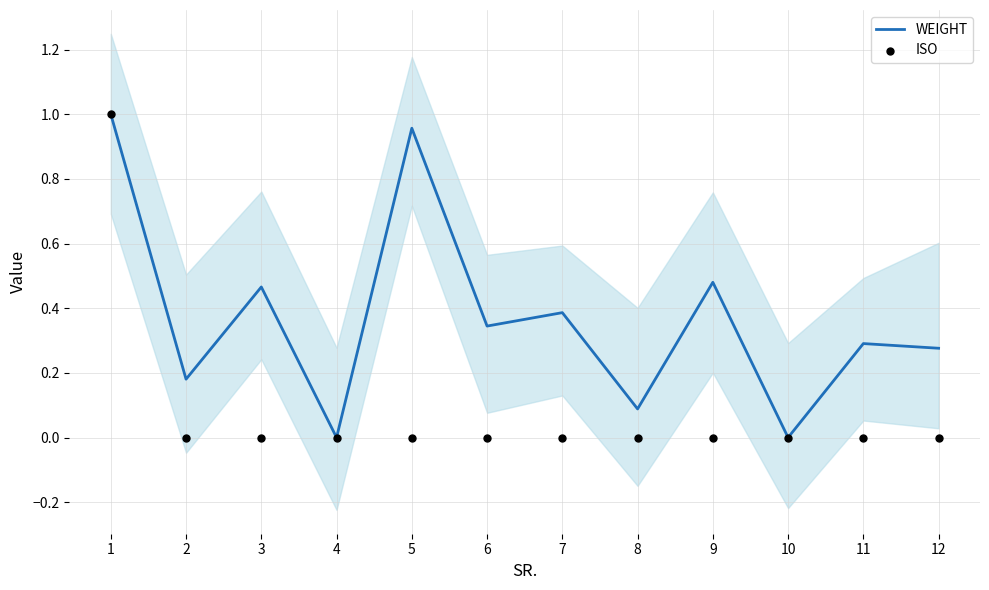

Which series has the largest total across all categories?

WEIGHT